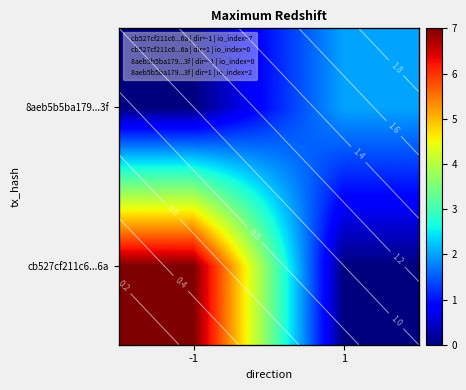

At how many categories does at least one series exceed 5?

1